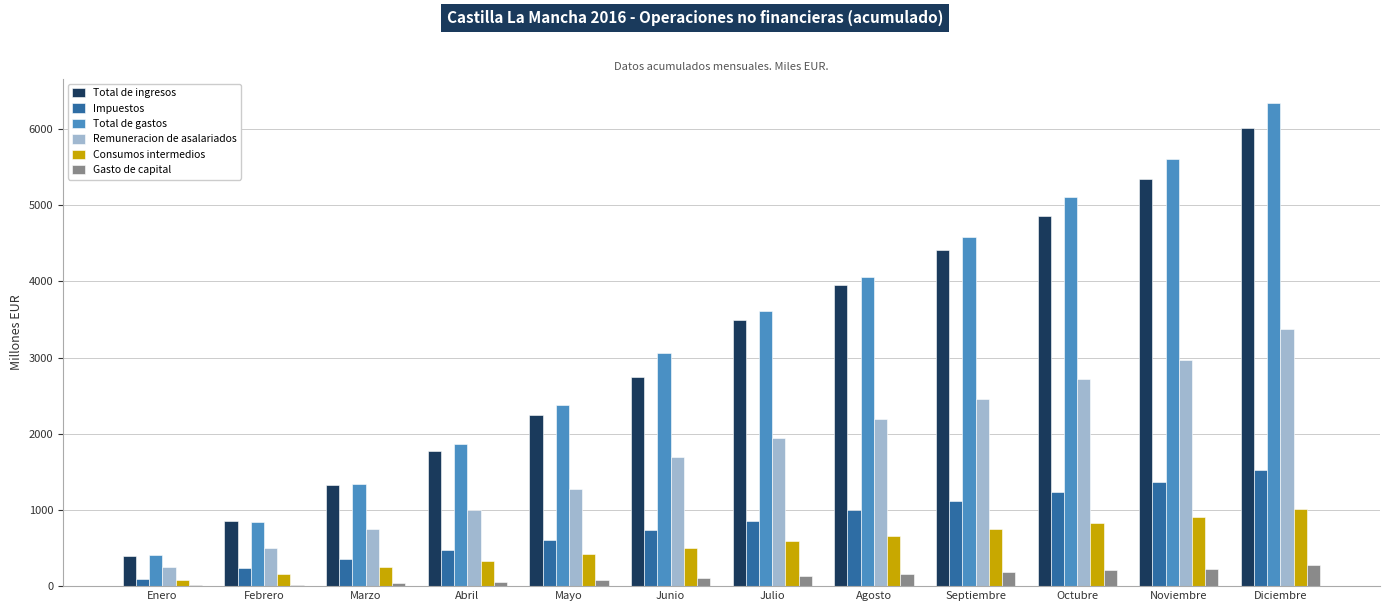

What is the total value across all series at Noviembre?

16432